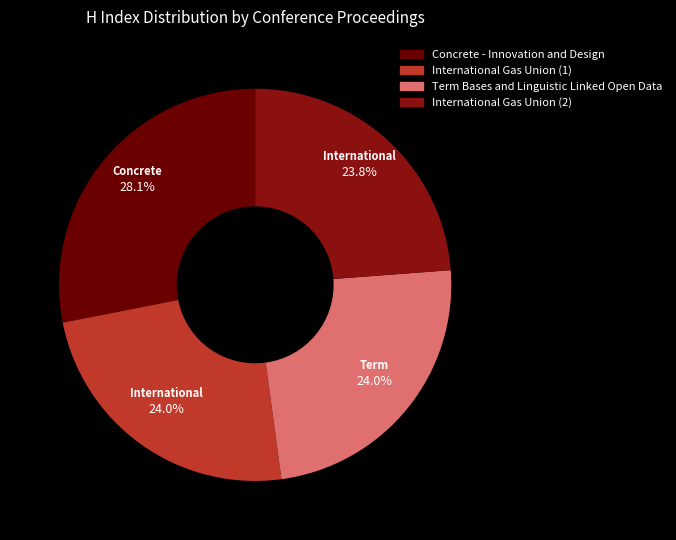

Combined, what portion of the pie is International Gas Union (1) and Concrete - Innovation and Design?

52.1%